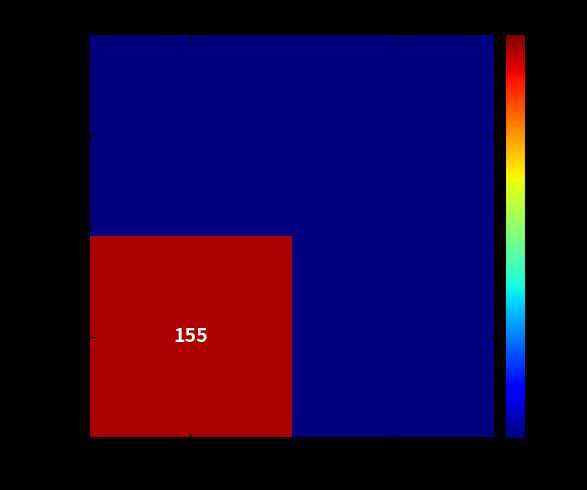

True or false: dcf2e5c1 has a value of 155.0 at -1.

True